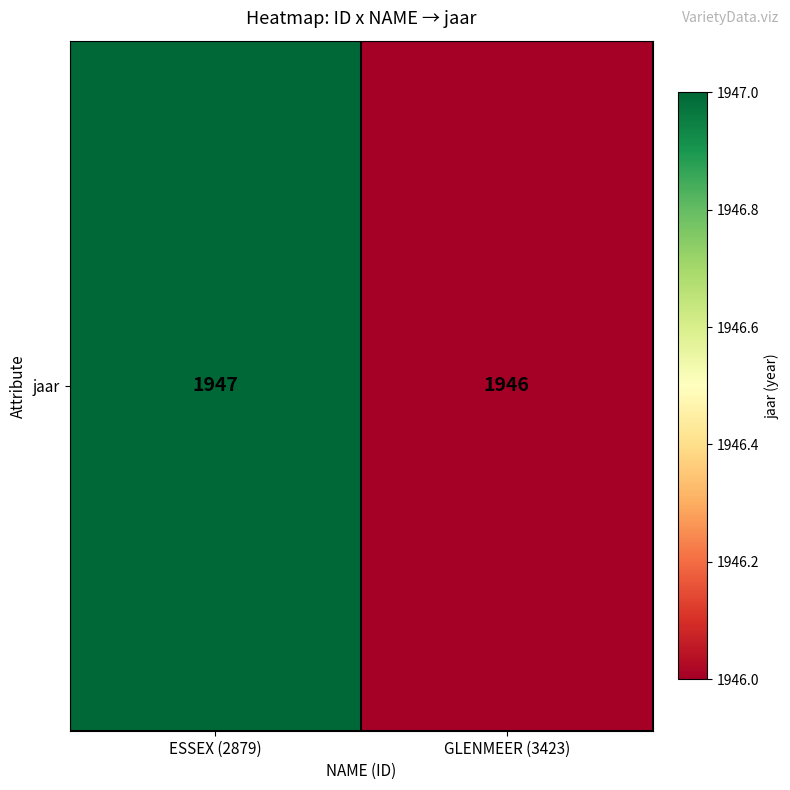

Approximately how many times larger is the value at GLENMEER (3423) compared to ESSEX (2879)?

1.0